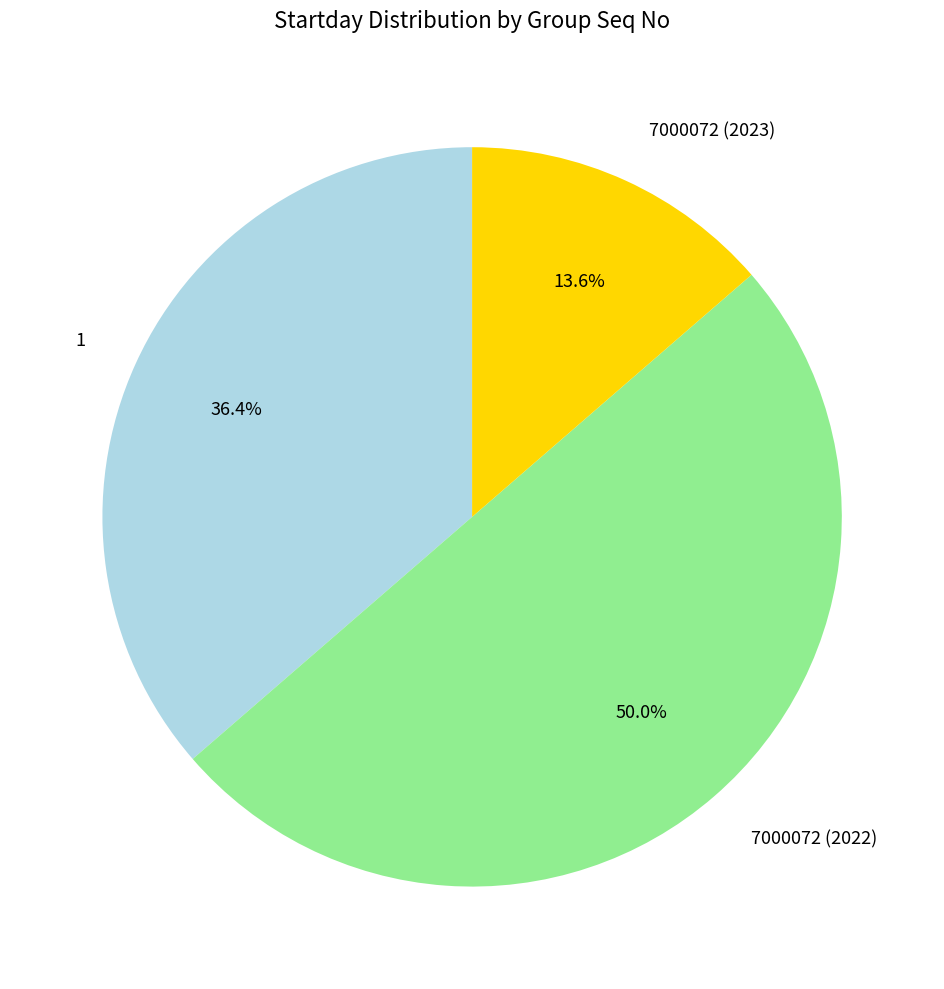

To the nearest percent, what percentage of the pie is 7000072 (2023)?

14%